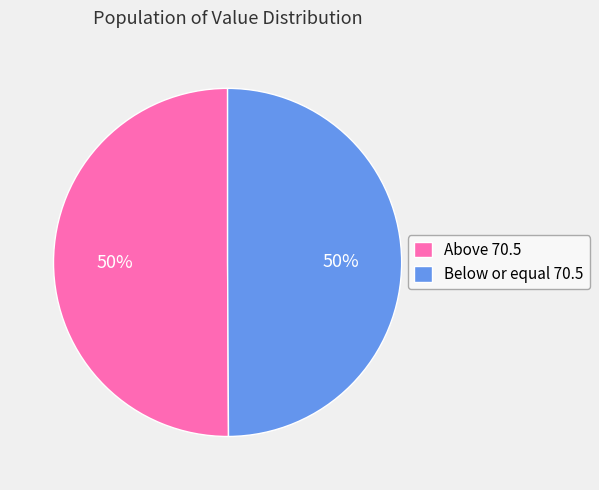

Is the sum of Above 70.5 and Below or equal 70.5 greater than half?

Yes